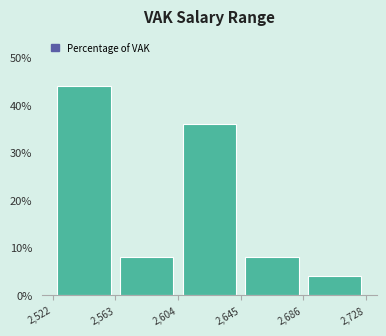

Reading left to right, transcribe this chart: for each bar, give the range it covers on the x-axis and its height. The values are not printed on the chart, so give them approximately, as read against the axis.

2,522 to 2,563: 44
2,563 to 2,604: 8
2,604 to 2,645: 36
2,645 to 2,686: 8
2,686 to 2,728: 4